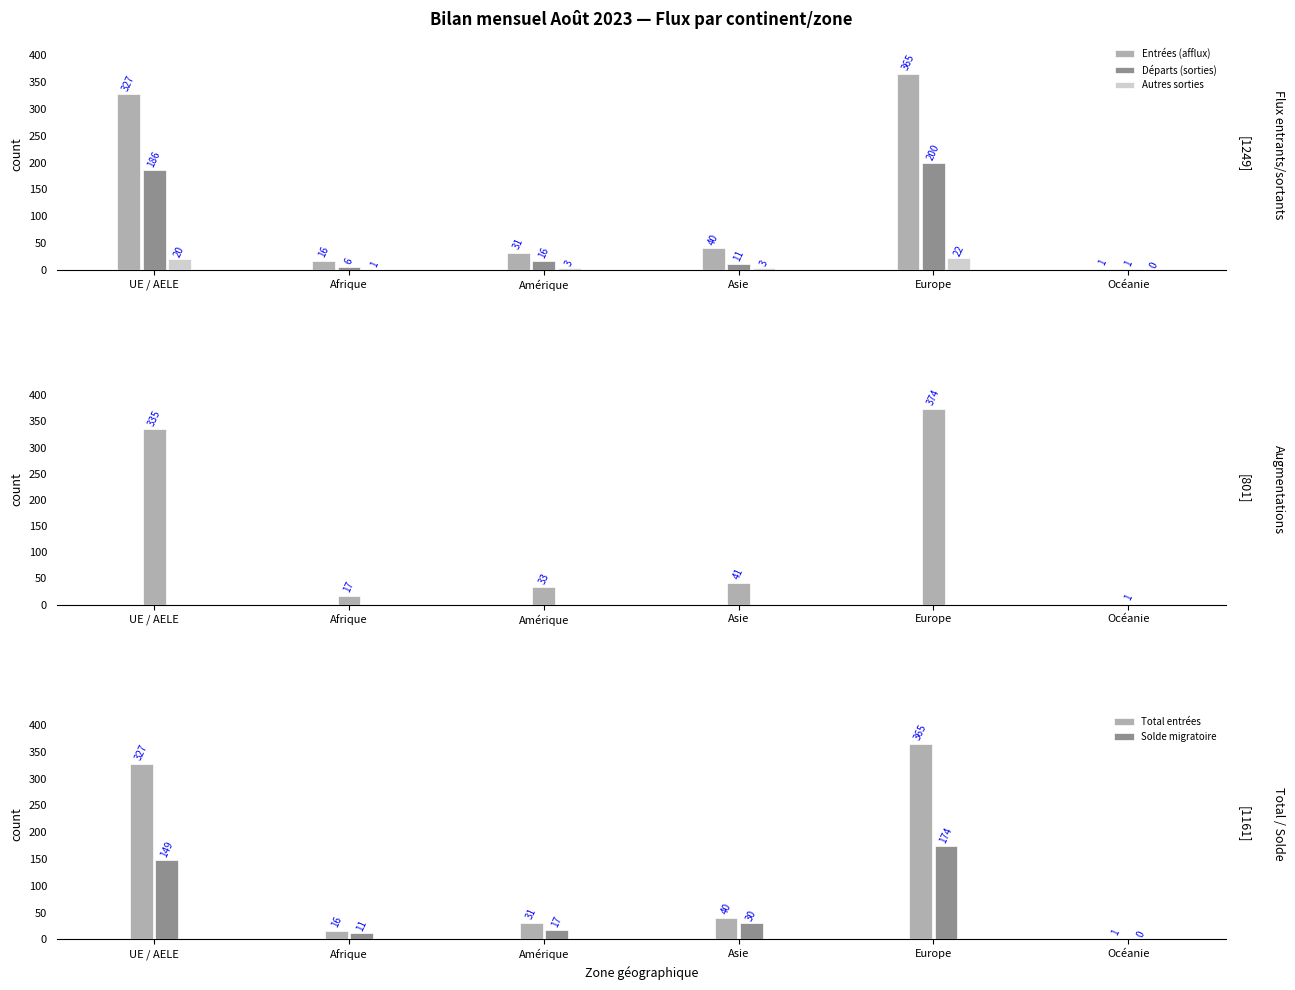

How many values in Autres sorties are above zero?

5